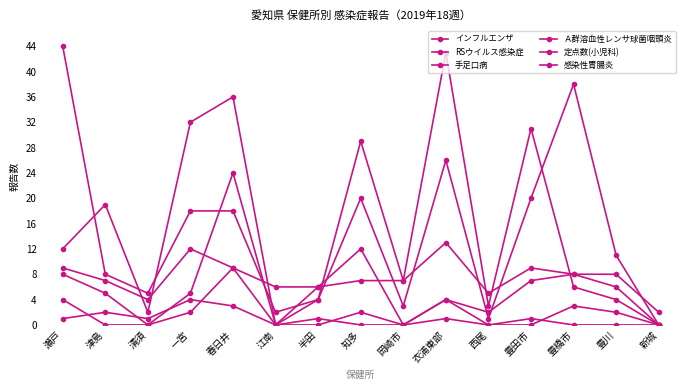

Where is 感染性胃腸炎 nearest to the value 19?

津島